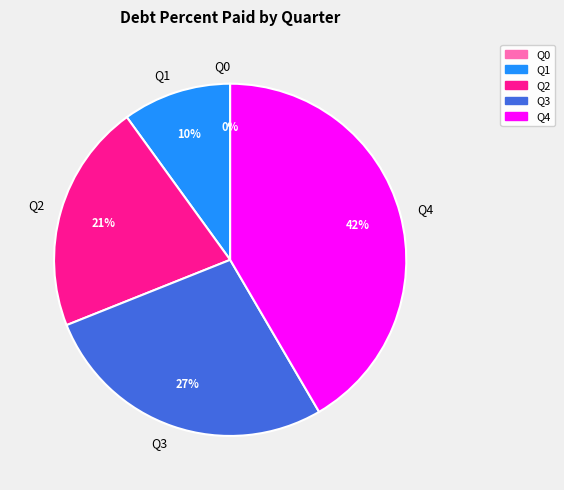

Count the number of slices in the pie.

5